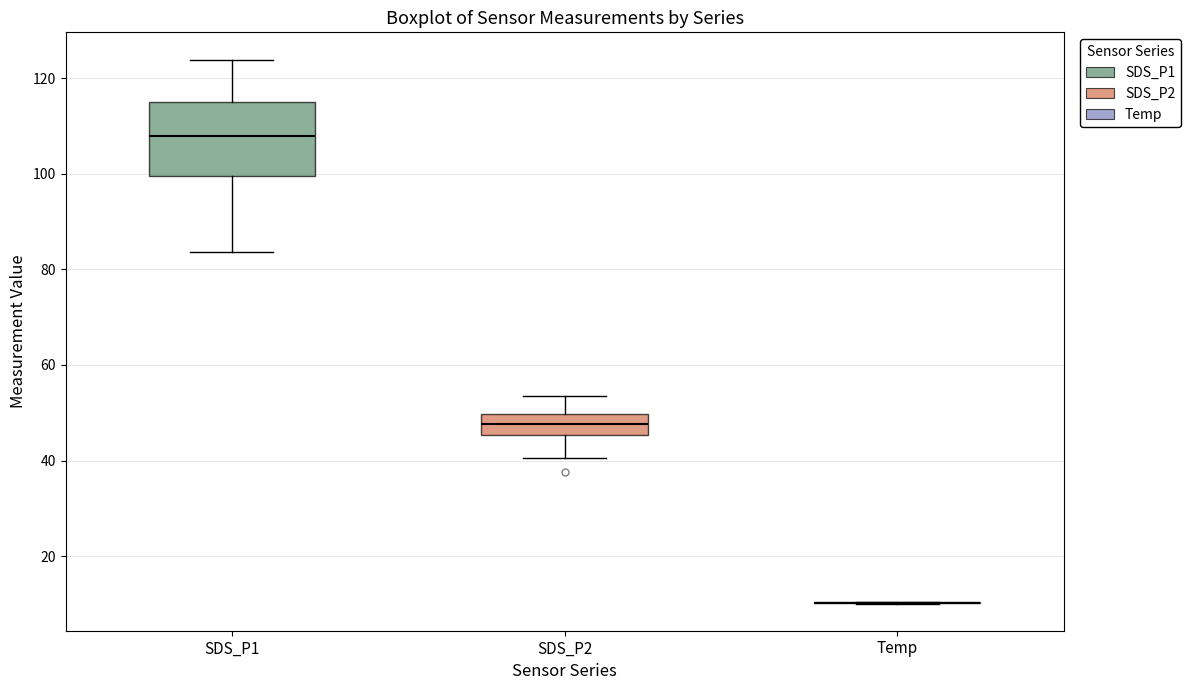

Comparing the boxes themselves (not the whiskers), which one is the tallest?

SDS_P1